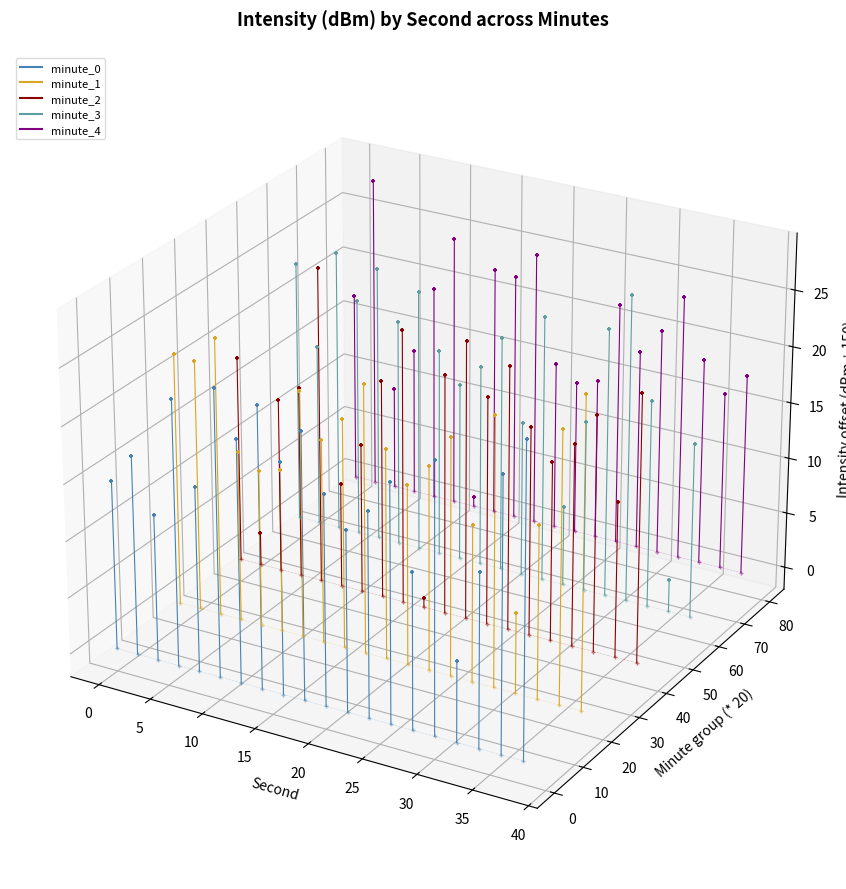

Which series has the largest Y range (max minus min)?

minute_3